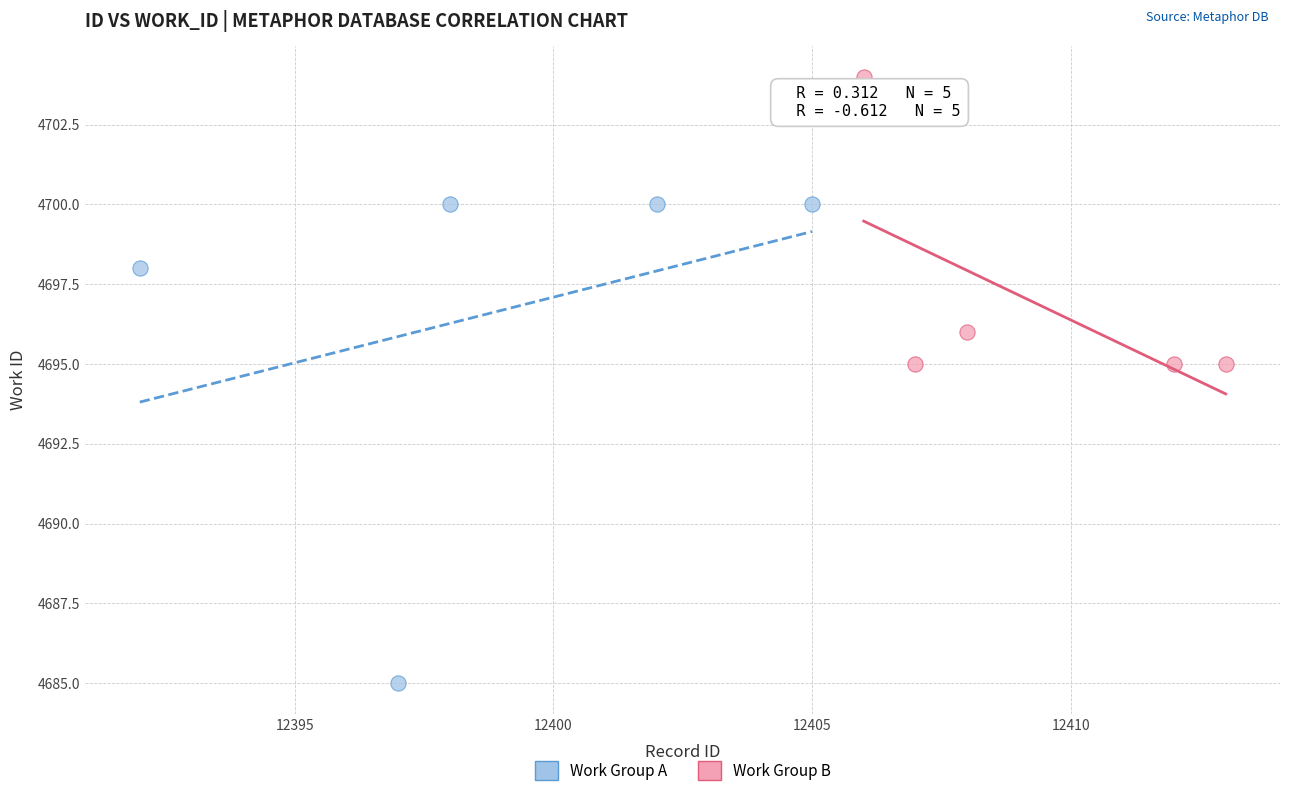

Which series reaches the minimum Y coordinate?

Work Group A